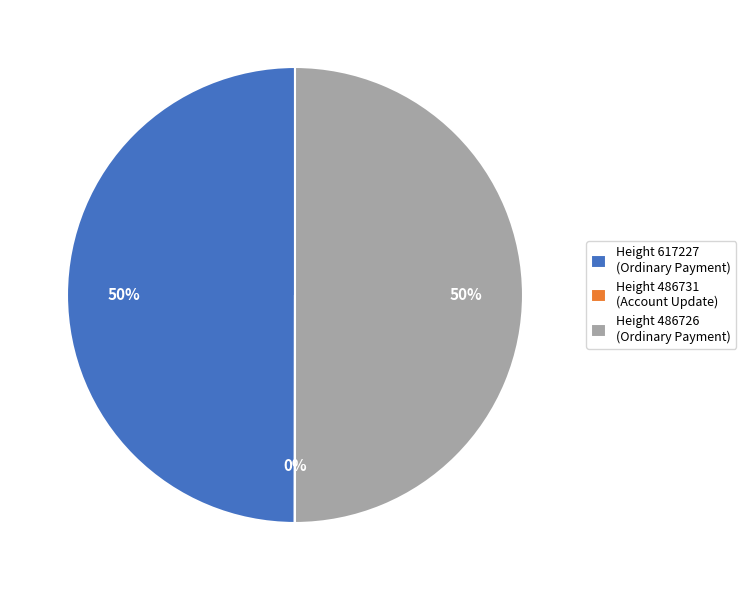

To the nearest percent, what percentage of the pie is Height 486726 (Ordinary Payment)?

50%